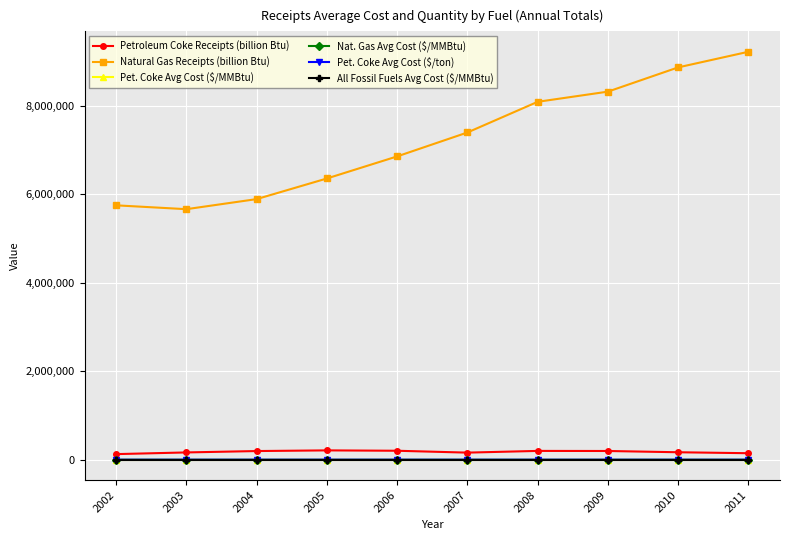

What is the difference between the Pet. Coke Avg Cost ($/ton) values at 2005 and 2010?

33.5